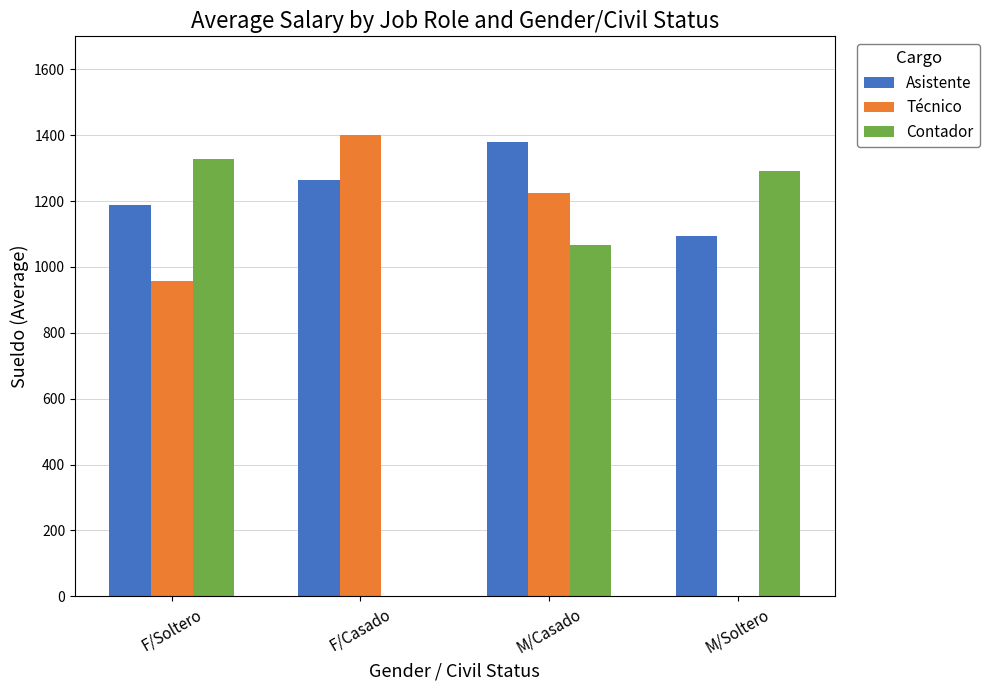

True or false: Asistente has a value of 1961.7 at M/Soltero.

False